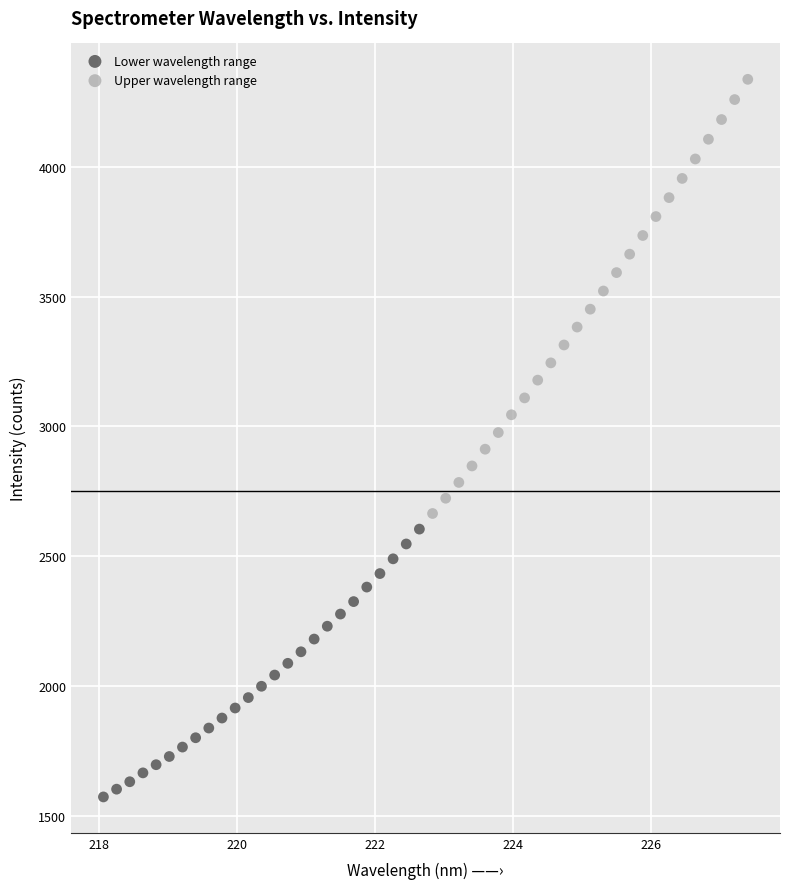

What are all the series names shown in the legend?

Lower wavelength range, Upper wavelength range